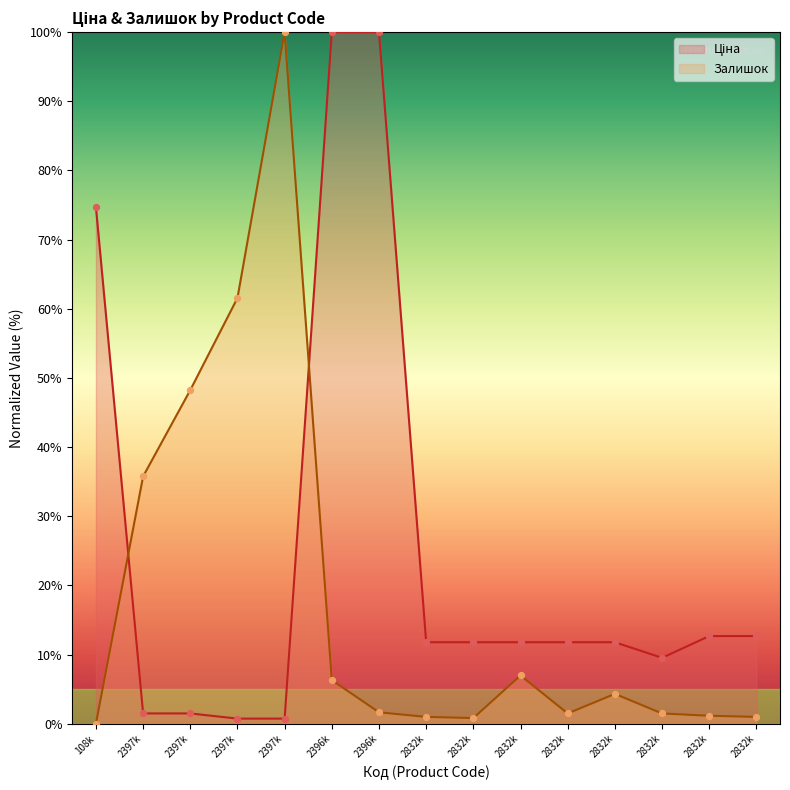

Is the value of Залишок at 2832k greater than the value of Ціна at 2832k?

No